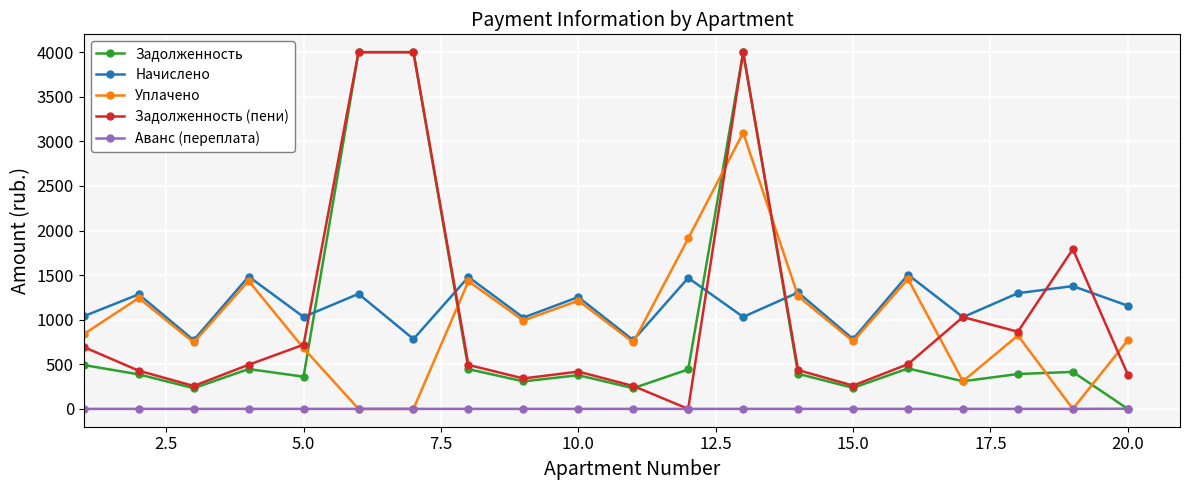

What is the value of the Уплачено point at the 18th from the left?

823.4